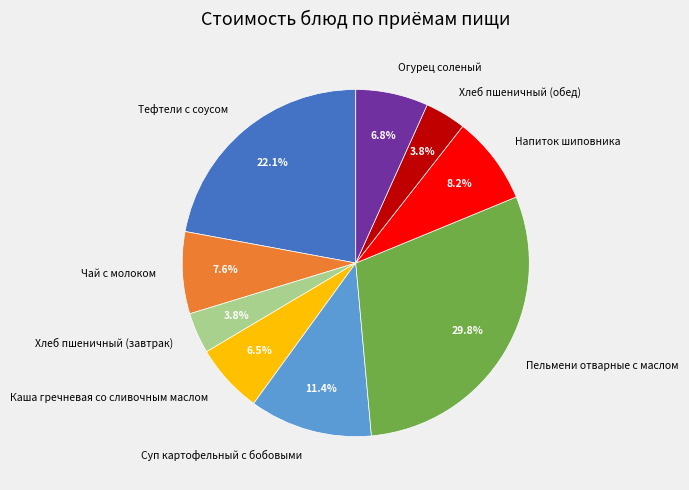

Which slice is the largest?

Пельмени отварные с маслом